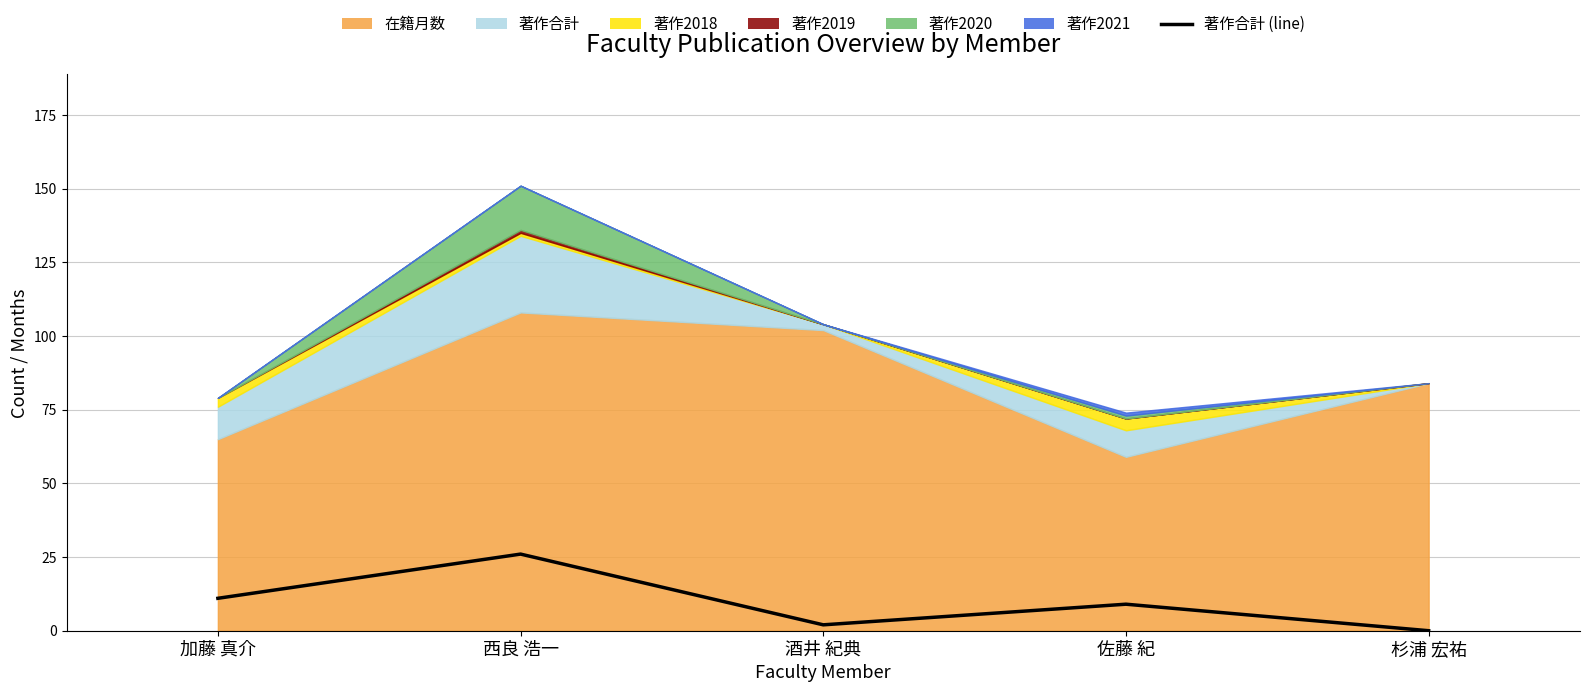

How many lines are shown in the chart?

1